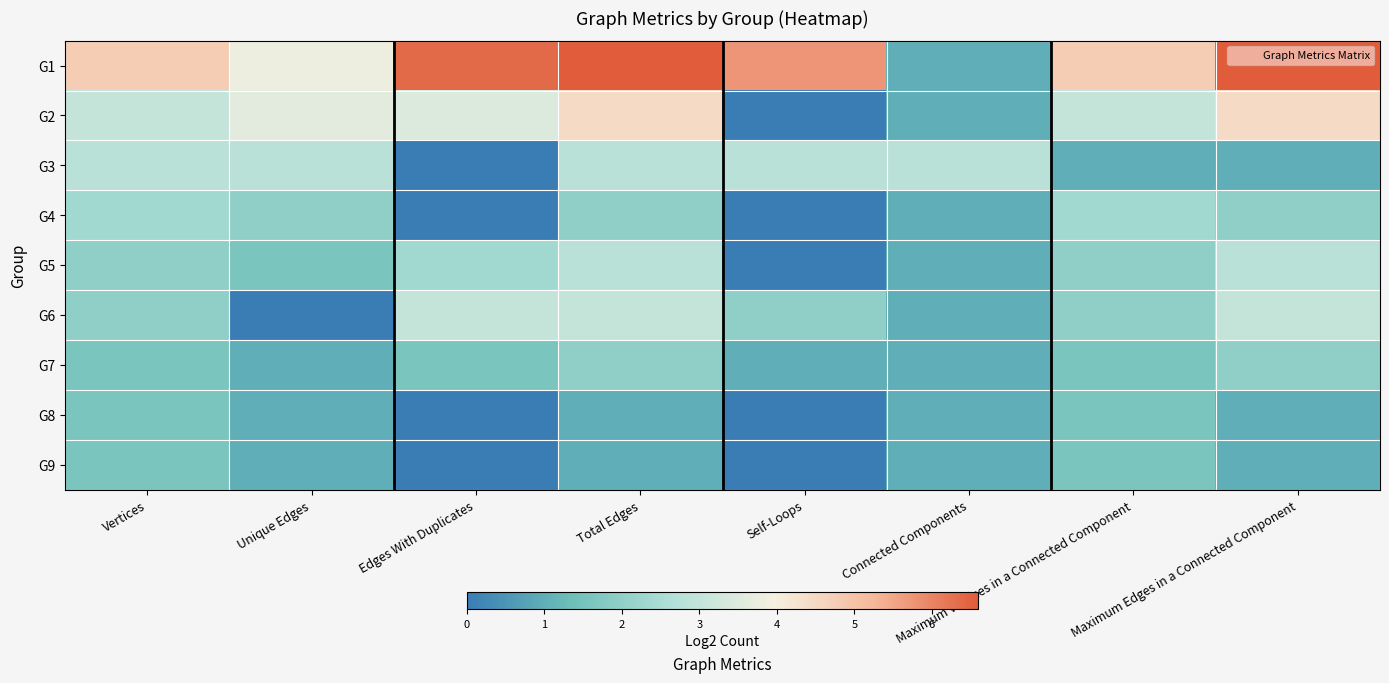

Reading left to right, extract all data points from this chart.

G1: Vertices=4.8	Unique Edges=3.8	Edges With Duplicates=6.4	Total Edges=6.6	Self-Loops=5.8	Connected Components=1.0	Maximum Vertices in a Connected Component=4.8	Maximum Edges in a Connected Component=6.6
G2: Vertices=3.0	Unique Edges=3.6	Edges With Duplicates=3.5	Total Edges=4.5	Self-Loops=0.0	Connected Components=1.0	Maximum Vertices in a Connected Component=3.0	Maximum Edges in a Connected Component=4.5
G3: Vertices=2.8	Unique Edges=2.8	Edges With Duplicates=0.0	Total Edges=2.8	Self-Loops=2.8	Connected Components=2.8	Maximum Vertices in a Connected Component=1.0	Maximum Edges in a Connected Component=1.0
G4: Vertices=2.3	Unique Edges=2.0	Edges With Duplicates=0.0	Total Edges=2.0	Self-Loops=0.0	Connected Components=1.0	Maximum Vertices in a Connected Component=2.3	Maximum Edges in a Connected Component=2.0
G5: Vertices=2.0	Unique Edges=1.6	Edges With Duplicates=2.3	Total Edges=2.8	Self-Loops=0.0	Connected Components=1.0	Maximum Vertices in a Connected Component=2.0	Maximum Edges in a Connected Component=2.8
G6: Vertices=2.0	Unique Edges=0.0	Edges With Duplicates=3.0	Total Edges=3.0	Self-Loops=2.0	Connected Components=1.0	Maximum Vertices in a Connected Component=2.0	Maximum Edges in a Connected Component=3.0
G7: Vertices=1.6	Unique Edges=1.0	Edges With Duplicates=1.6	Total Edges=2.0	Self-Loops=1.0	Connected Components=1.0	Maximum Vertices in a Connected Component=1.6	Maximum Edges in a Connected Component=2.0
G8: Vertices=1.6	Unique Edges=1.0	Edges With Duplicates=0.0	Total Edges=1.0	Self-Loops=0.0	Connected Components=1.0	Maximum Vertices in a Connected Component=1.6	Maximum Edges in a Connected Component=1.0
G9: Vertices=1.6	Unique Edges=1.0	Edges With Duplicates=0.0	Total Edges=1.0	Self-Loops=0.0	Connected Components=1.0	Maximum Vertices in a Connected Component=1.6	Maximum Edges in a Connected Component=1.0